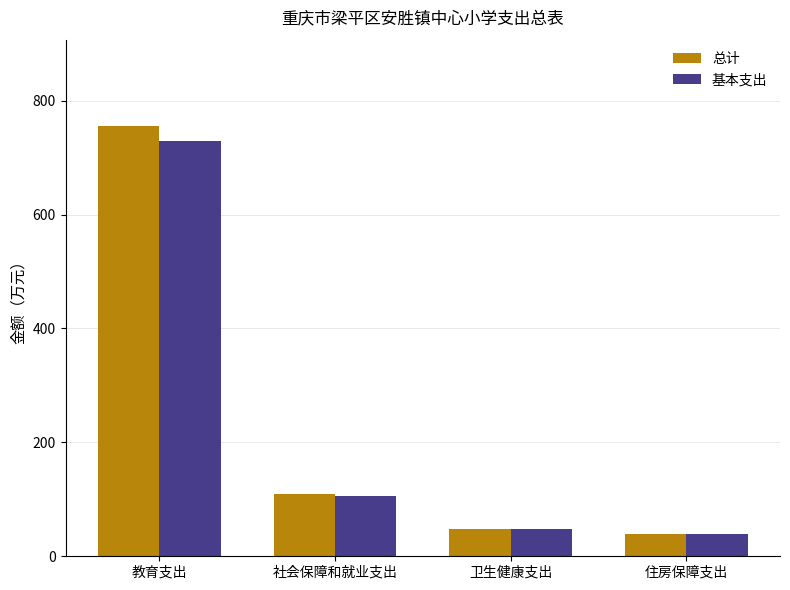

Which series has the widest spread of values?

总计